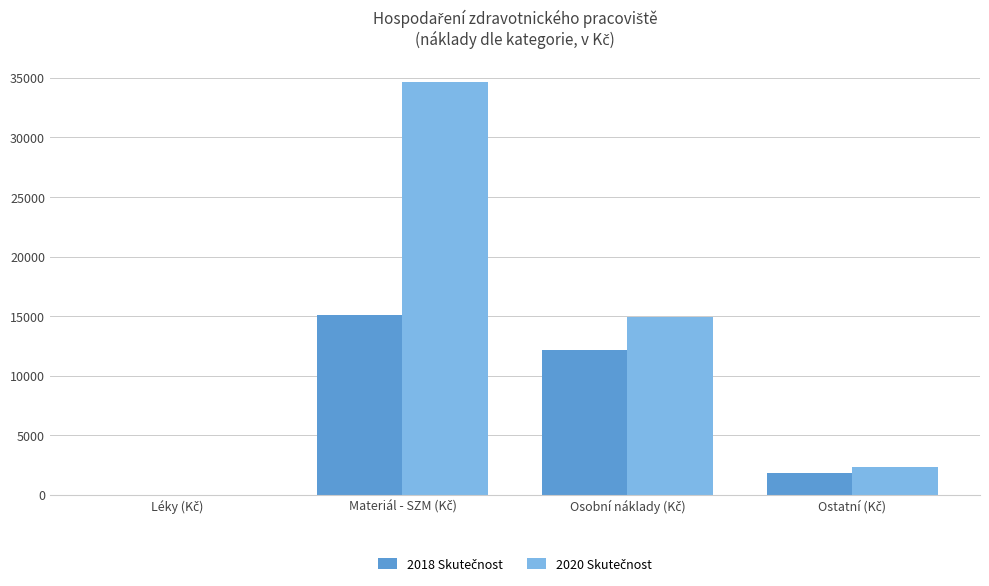

What is the greatest value displayed?

34658.4